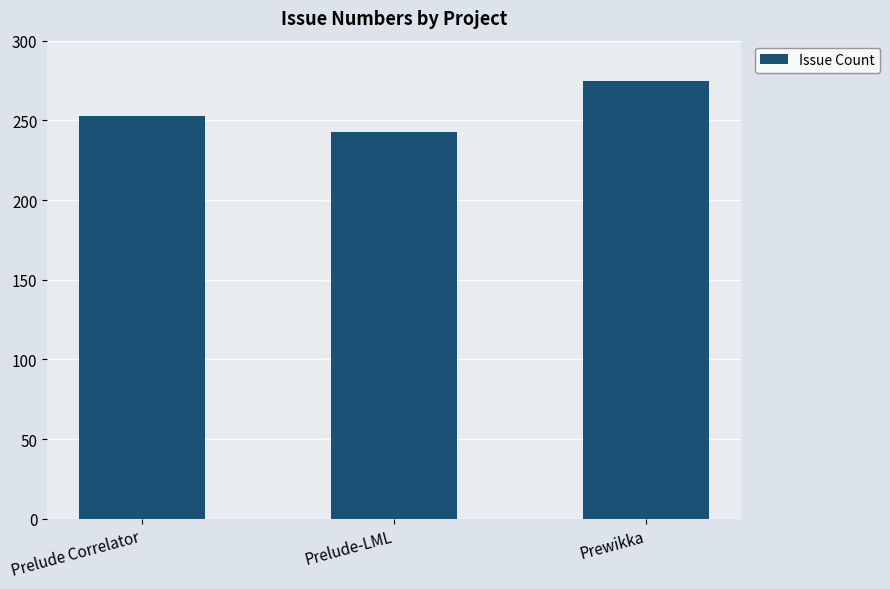

What is the maximum value shown in the chart?

275